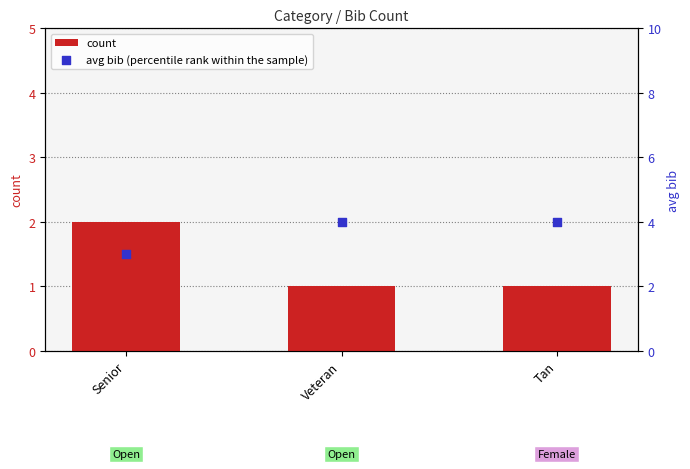

What are all the series names shown in the legend?

count, avg bib (percentile rank within the sample)